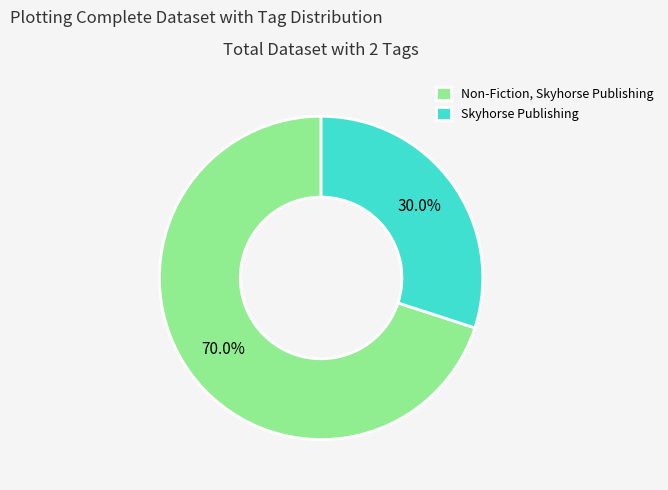

The Non-Fiction, Skyhorse Publishing slice represents 79% of the pie. True or false?

False